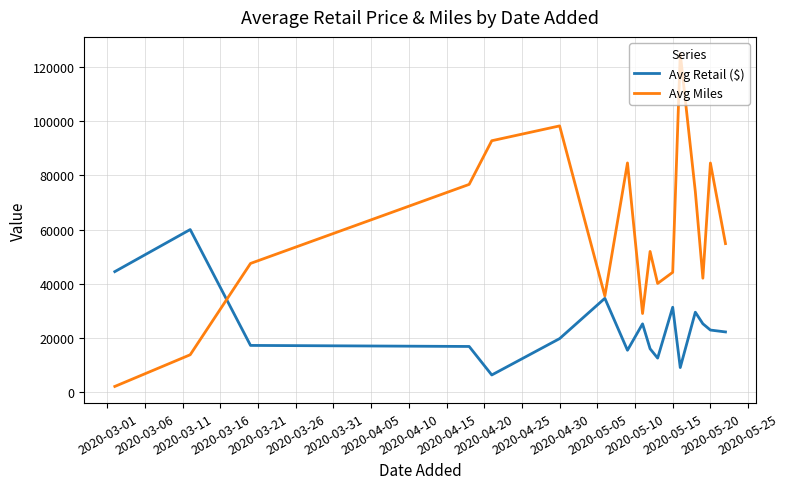

Which series has the largest range (max minus min)?

Avg Miles